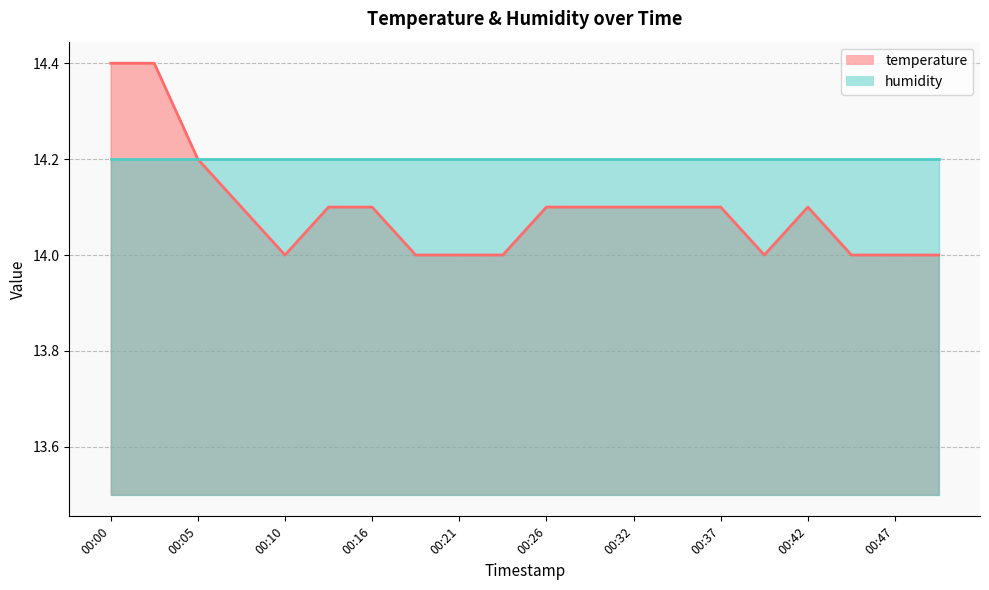

What is the greatest value displayed?

14.4